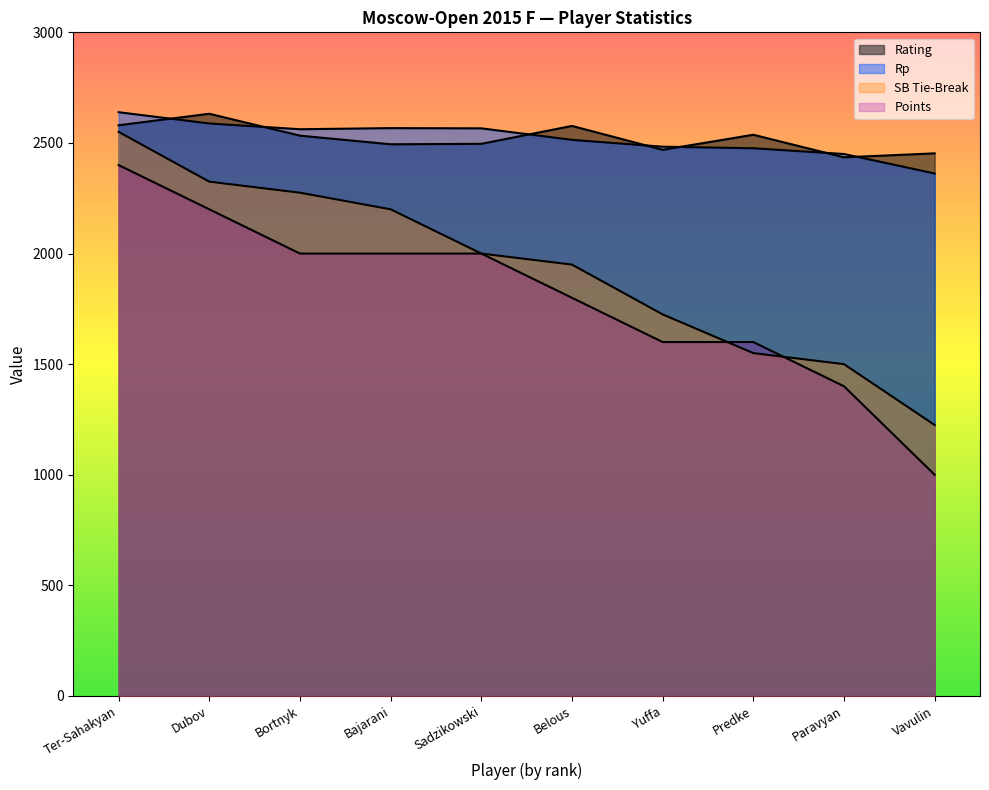

What are all the series names shown in the legend?

Rating, Points, SB Tie-Break, Rp